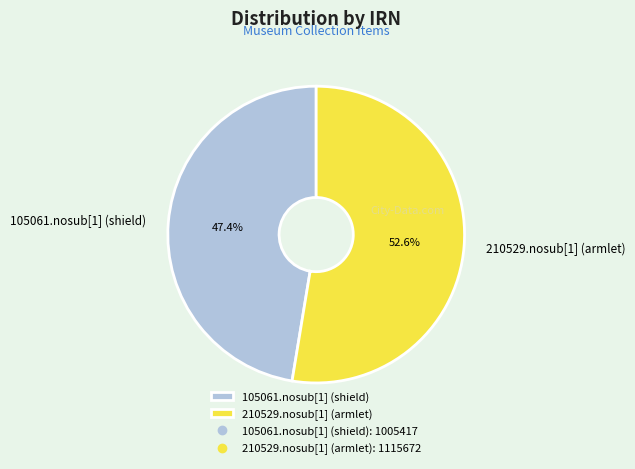

To the nearest percent, what is the combined percentage of 105061.nosub[1] (shield) and 210529.nosub[1] (armlet)?

100%